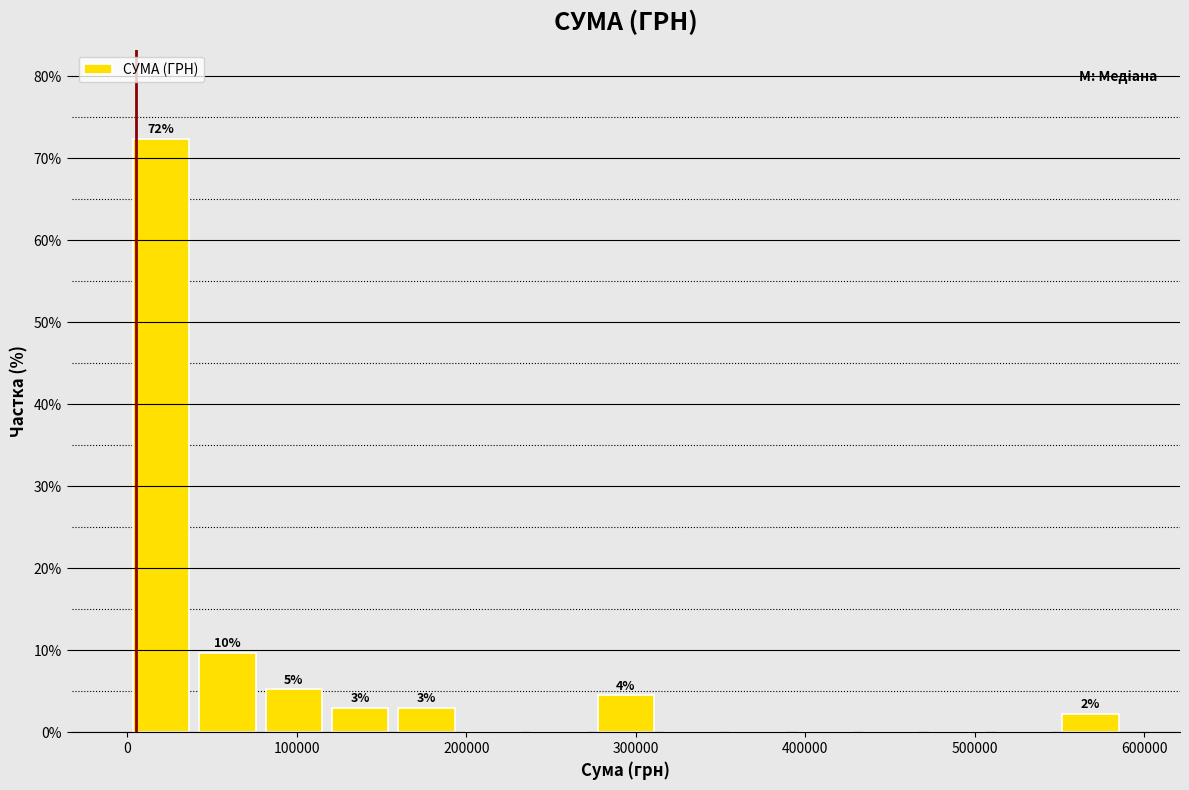

Read against the x-axis, roughly where is the centre of the tallest bar?

20000